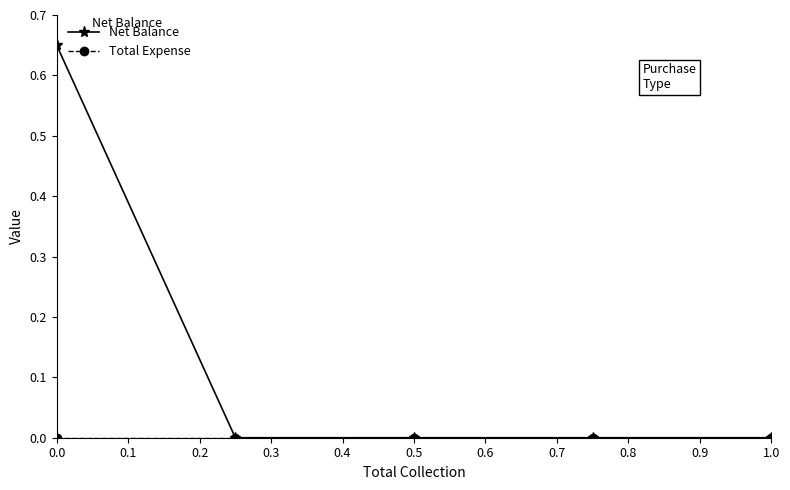

The value of Net Balance at 0.0 is 0.2. True or false?

False